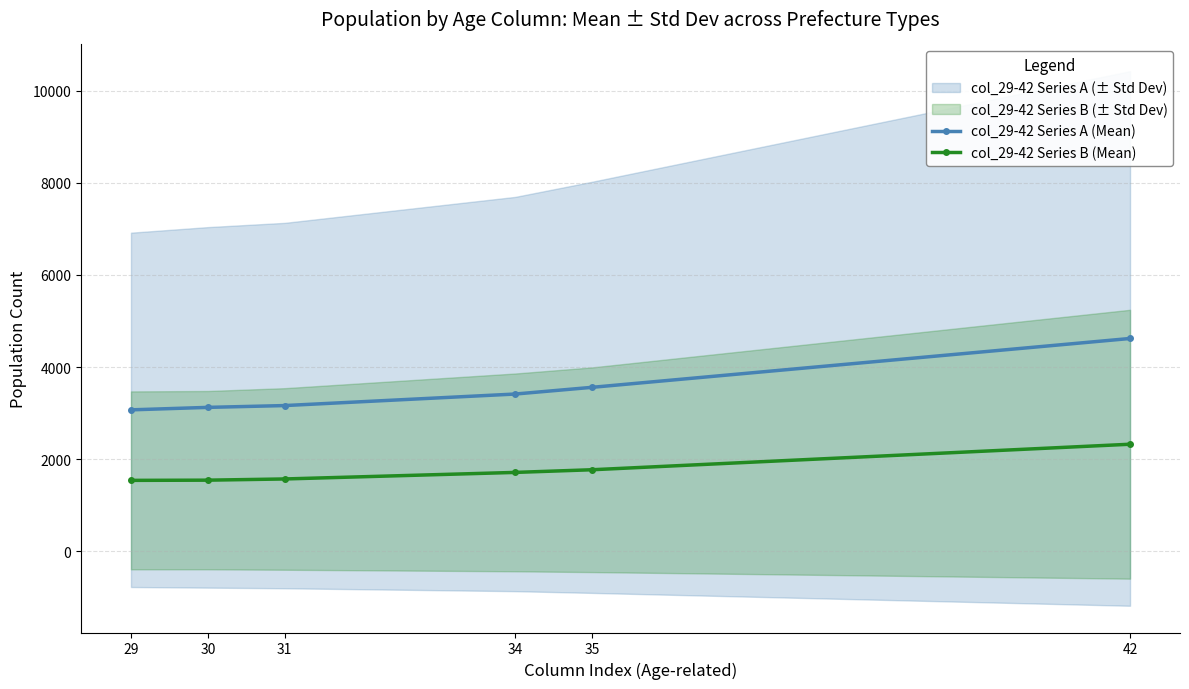

Does the chart display data point markers on the line(s)?

Yes